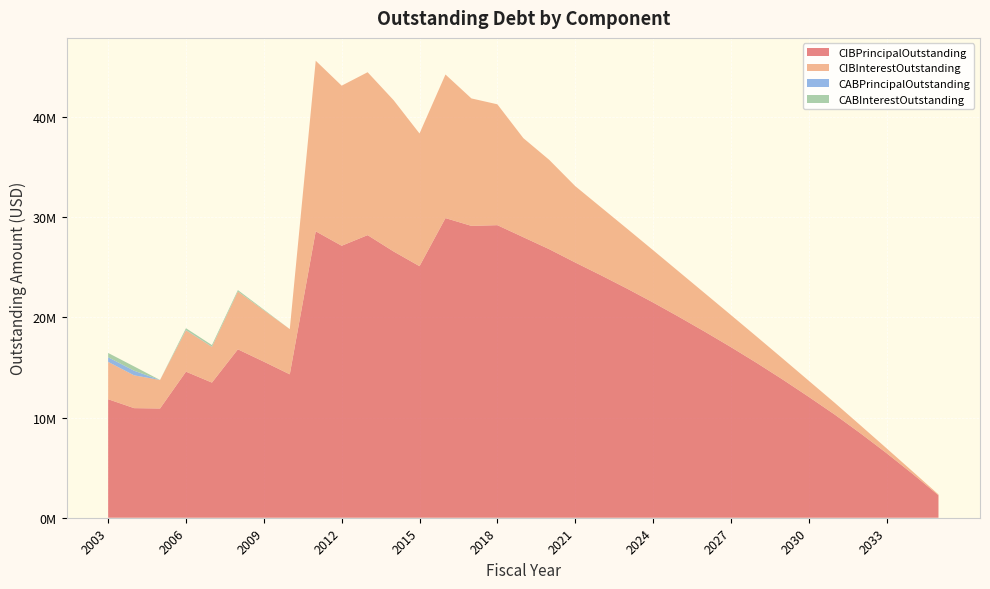

Reading right to left, extract all data points from this chart.

CIBPrincipalOutstanding: 2035=2240000.0	2034=4385000.0	2033=6445000.0	2032=8415000.0	2031=10300000.0	2030=12070000.0	2029=13790000.0	2028=15445000.0	2027=17035000.0	2026=18565000.0	2025=20050000.0	2024=21490000.0	2023=22870000.0	2022=24195000.0	2021=25480000.0	2020=26805000.0	2019=28005000.0	2018=29205000.0	2017=29135000.0	2016=29910000.0	2015=25110000.0	2014=26580000.0	2013=28210000.0	2012=27150000.0	2011=28590000.0	2010=14315000.0	2009=15580000.0	2008=16810000.0	2007=13490000.0	2006=14580000.0	2005=10905000.0	2004=10940000.0	2003=11830000.0
CIBInterestOutstanding: 2035=82850.0	2034=244937.5	2033=482975.0	2032=793518.8	2031=1173225.0	2030=1605958.5	2029=2089848.1	2028=2622565.1	2027=3203581.6	2026=3831095.1	2025=4503640.6	2024=5220727.2	2023=5980765.7	2022=6781956.2	2021=7624236.2	2020=8916112.1	2019=9890429.5	2018=12064257.2	2017=12721475.2	2016=14334300.3	2015=13246656.6	2014=15105143.9	2013=16261938.9	2012=15978952.5	2011=17027925.0	2010=4513635.0	2009=5122057.5	2008=5770030.0	2007=3569535.0	2006=4132610.8	2005=2845792.5	2004=3276042.5	2003=3728912.7
CABPrincipalOutstanding: 2035=0.0	2034=0.0	2033=0.0	2032=0.0	2031=0.0	2030=0.0	2029=0.0	2028=0.0	2027=0.0	2026=0.0	2025=0.0	2024=0.0	2023=0.0	2022=0.0	2021=0.0	2020=0.0	2019=0.0	2018=0.0	2017=0.0	2016=0.0	2015=0.0	2014=0.0	2013=0.0	2012=0.0	2011=0.0	2010=0.0	2009=5000.0	2008=10000.0	2007=20000.0	2006=30000.0	2005=0.0	2004=460000.0	2003=460000.0
CABInterestOutstanding: 2035=0.0	2034=0.0	2033=0.0	2032=0.0	2031=0.0	2030=0.0	2029=0.0	2028=0.0	2027=0.0	2026=0.0	2025=0.0	2024=0.0	2023=0.0	2022=0.0	2021=0.0	2020=0.0	2019=0.0	2018=0.0	2017=0.0	2016=0.0	2015=0.0	2014=0.0	2013=0.0	2012=0.0	2011=0.0	2010=0.0	2009=70000.0	2008=135000.0	2007=155000.0	2006=175000.0	2005=0.0	2004=430000.0	2003=430000.0